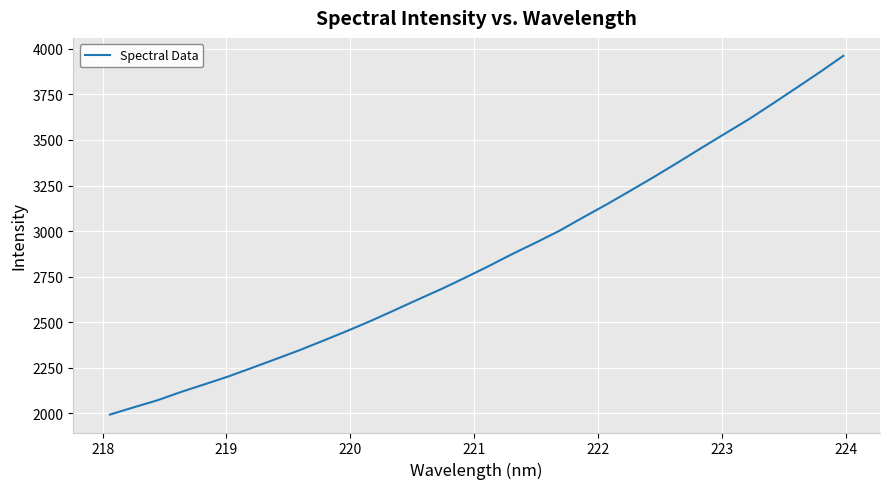

What is the greatest value displayed?

3961.7